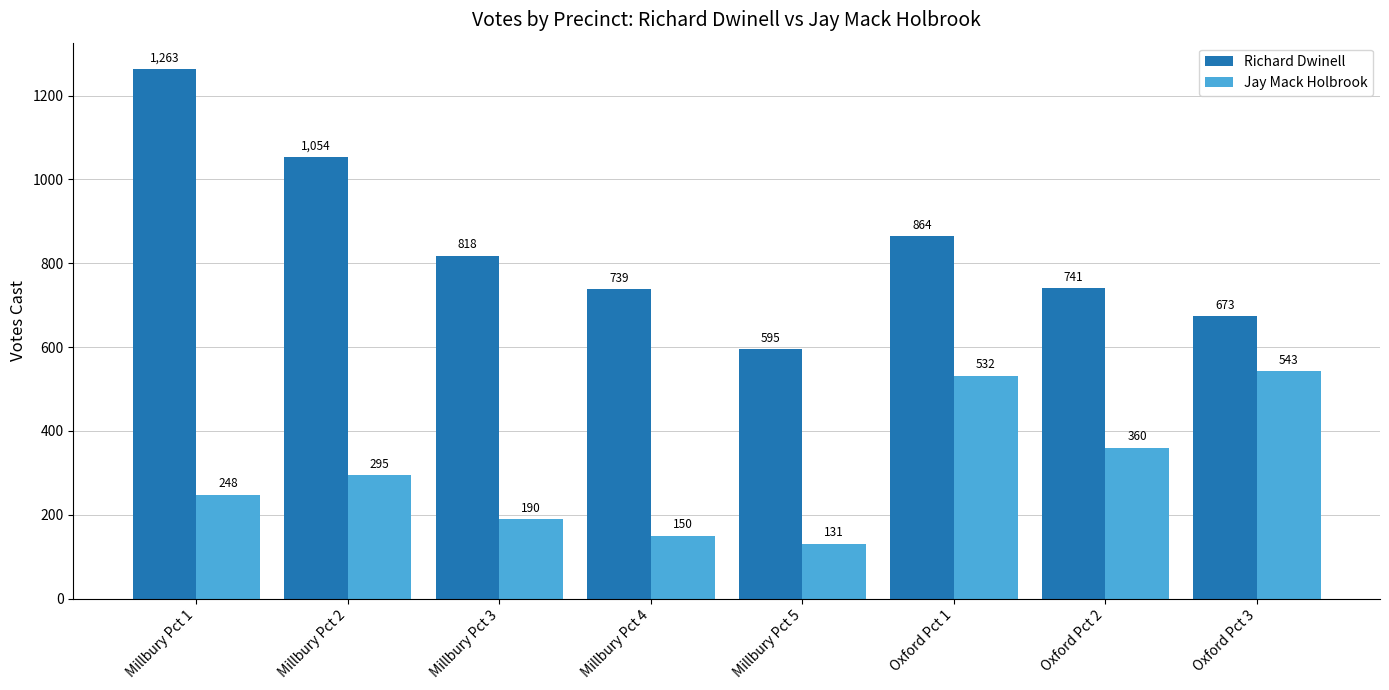

What is the greatest value displayed?

1263